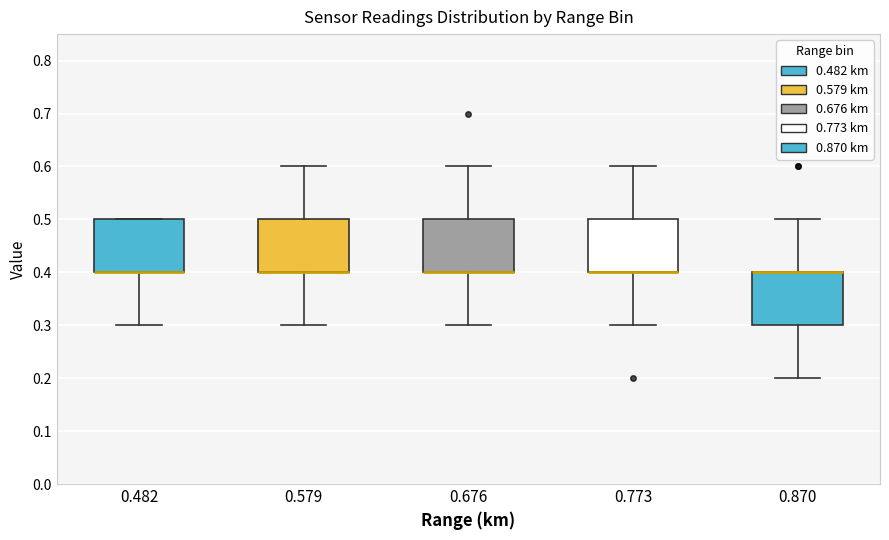

Where is the upper edge of the box at x = 0.870 on the y-axis? The values are not printed on the chart, so give them approximately, as read against the axis.

0.4